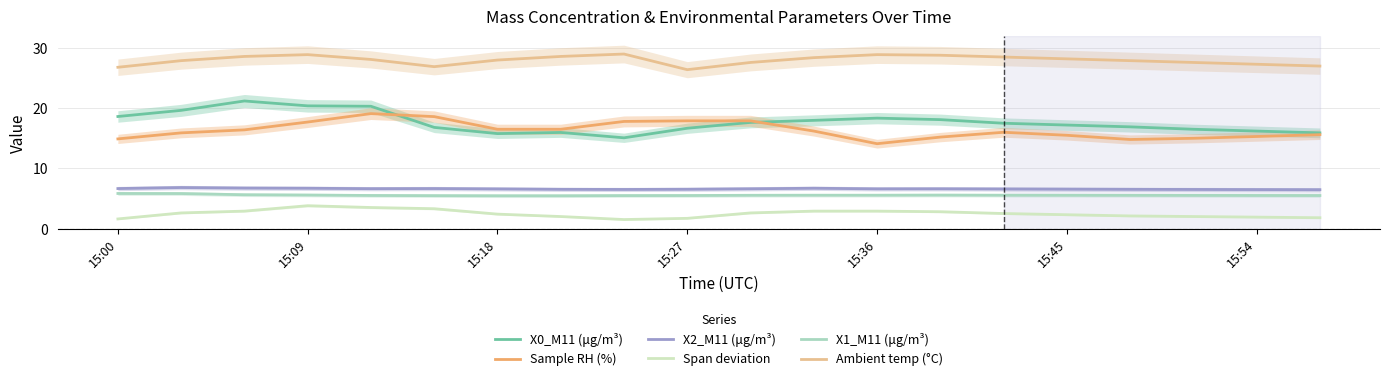

Reading left to right, extract all data points from this chart.

X0_M11 (μg/m³): 18.6	19.6	21.2	20.4	20.3	16.8	15.8	16.0	15.1	16.7	17.6	18.0	18.4	18.1	17.5	17.2	16.9	16.5	16.2	15.9
Sample RH (%): 14.9	15.9	16.4	17.7	19.1	18.6	16.5	16.5	17.8	17.9	17.9	16.2	14.1	15.2	16.0	15.5	14.8	15.0	15.3	15.6
X2_M11 (μg/m³): 6.7	6.8	6.7	6.7	6.6	6.7	6.6	6.5	6.5	6.5	6.6	6.7	6.6	6.6	6.6	6.5	6.5	6.5	6.5	6.5
Span deviation: 1.6	2.6	2.9	3.8	3.5	3.3	2.4	2.0	1.5	1.7	2.6	2.9	2.9	2.8	2.5	2.3	2.1	2.0	1.9	1.8
X1_M11 (μg/m³): 5.8	5.8	5.6	5.6	5.5	5.5	5.5	5.5	5.5	5.5	5.5	5.5	5.5	5.6	5.5	5.5	5.5	5.5	5.5	5.5
Ambient temp (°C): 26.8	27.9	28.6	28.9	28.1	26.9	28.0	28.6	29.0	26.4	27.6	28.4	28.9	28.8	28.5	28.2	27.9	27.6	27.3	27.0